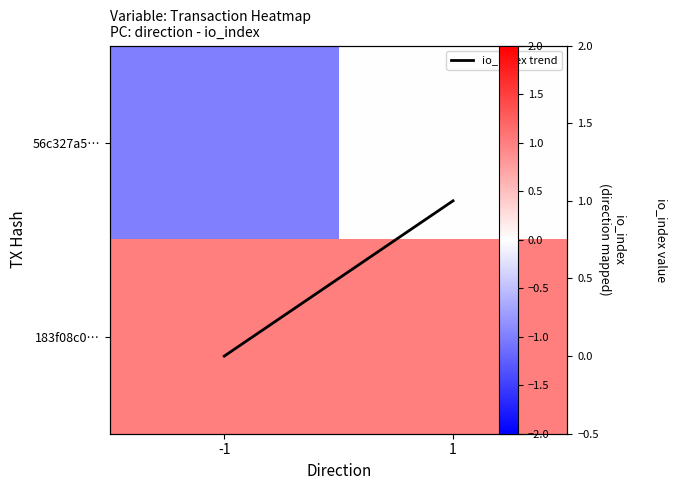

Where is io_index trend nearest to the value 0?

-1